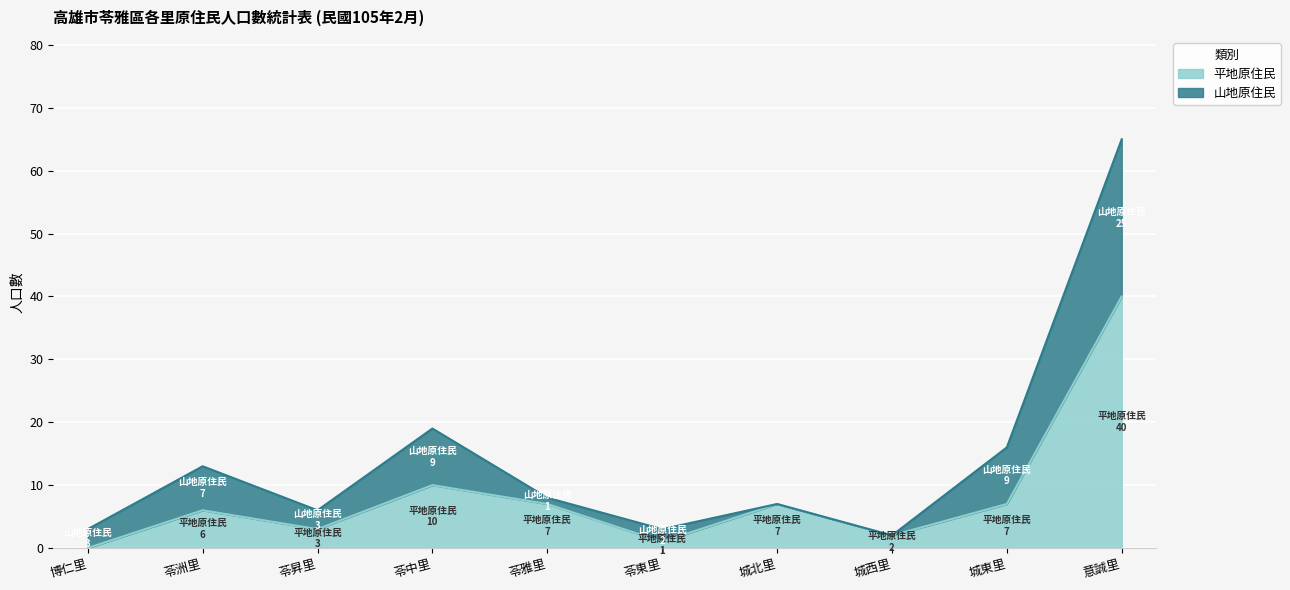

The value of 平地原住民 at 苓昇里 is 3. True or false?

True